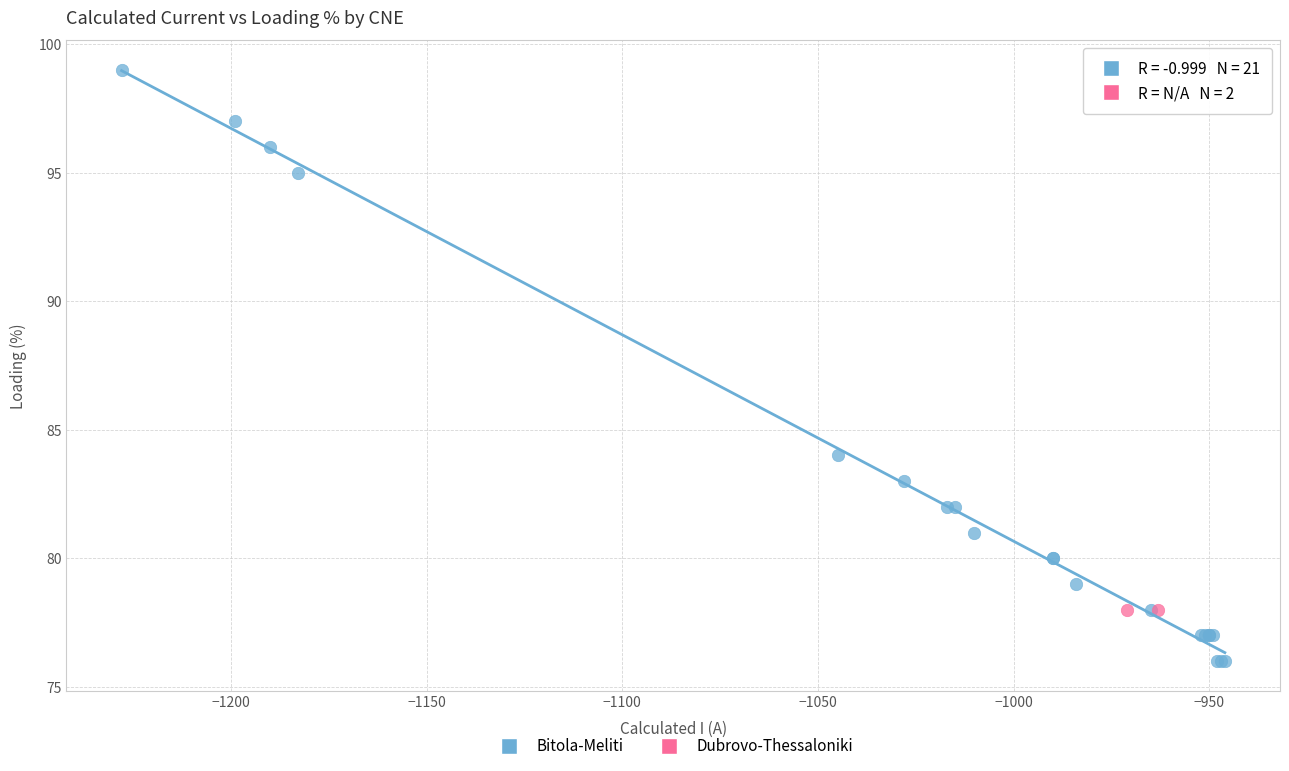

What are all the series names shown in the legend?

Bitola-Meliti, Dubrovo-Thessaloniki